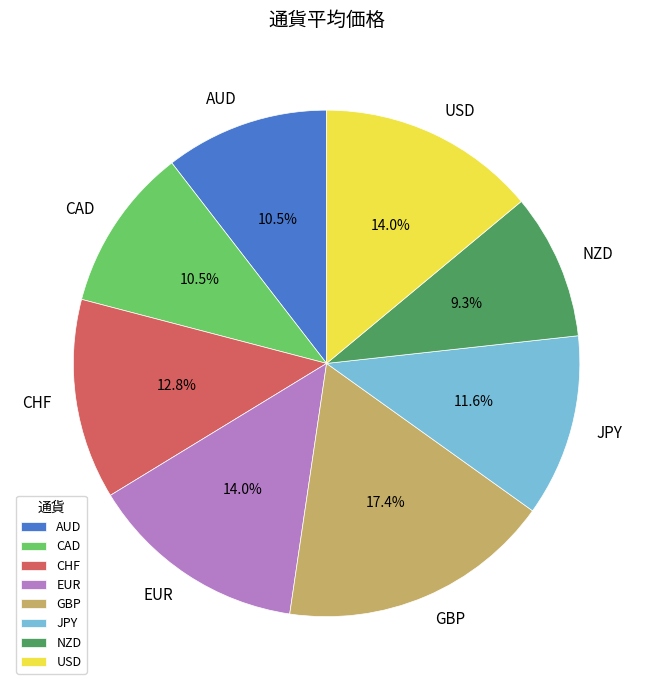

What portion of the pie excludes CAD?

89.5%